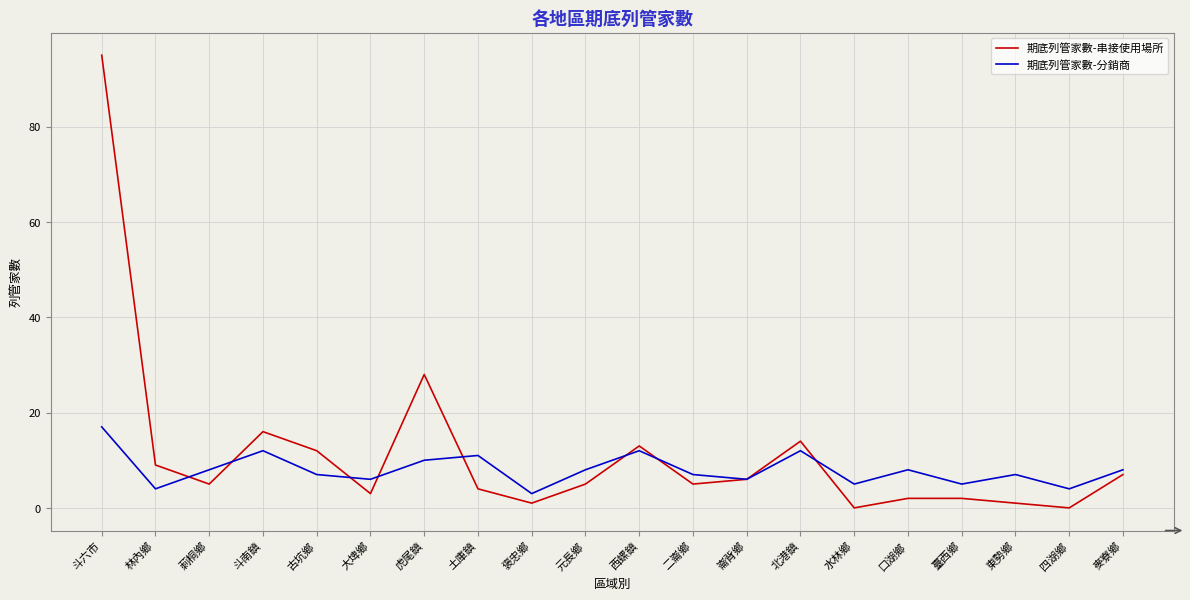

What position from the right is 元長鄉?

11